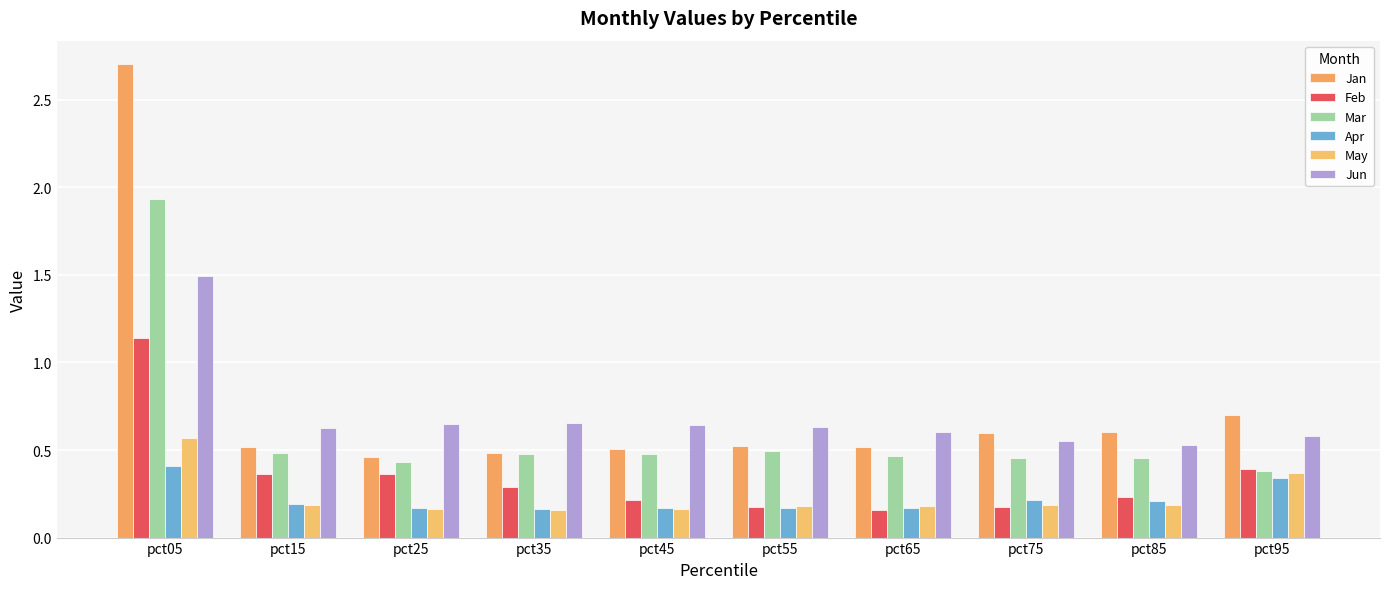

How many series are shown in this chart?

6